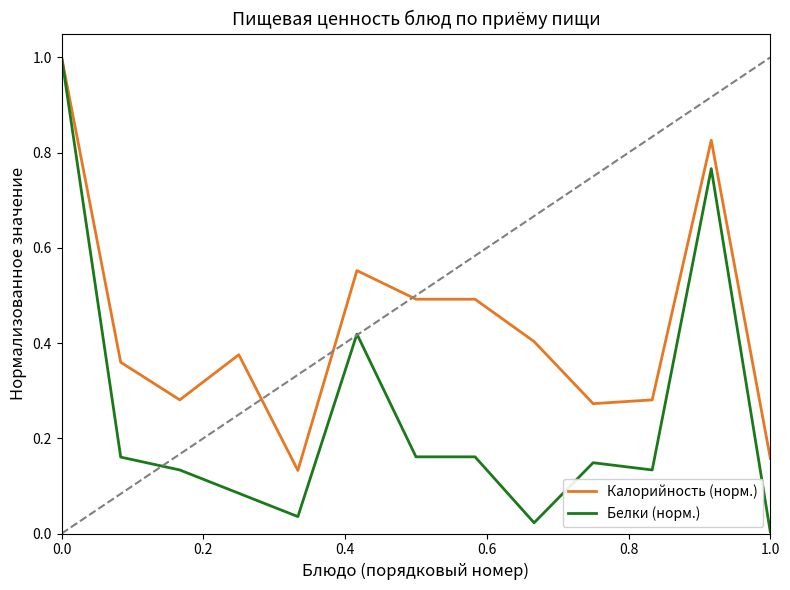

What are all the series names shown in the legend?

Калорийность (норм.), Белки (норм.)